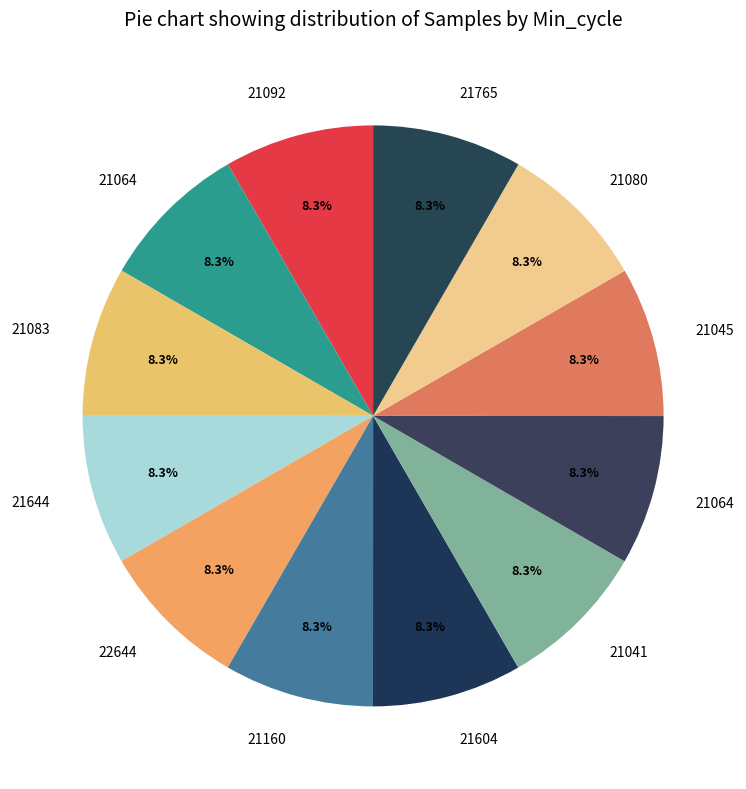

How many slices are in this pie chart?

12